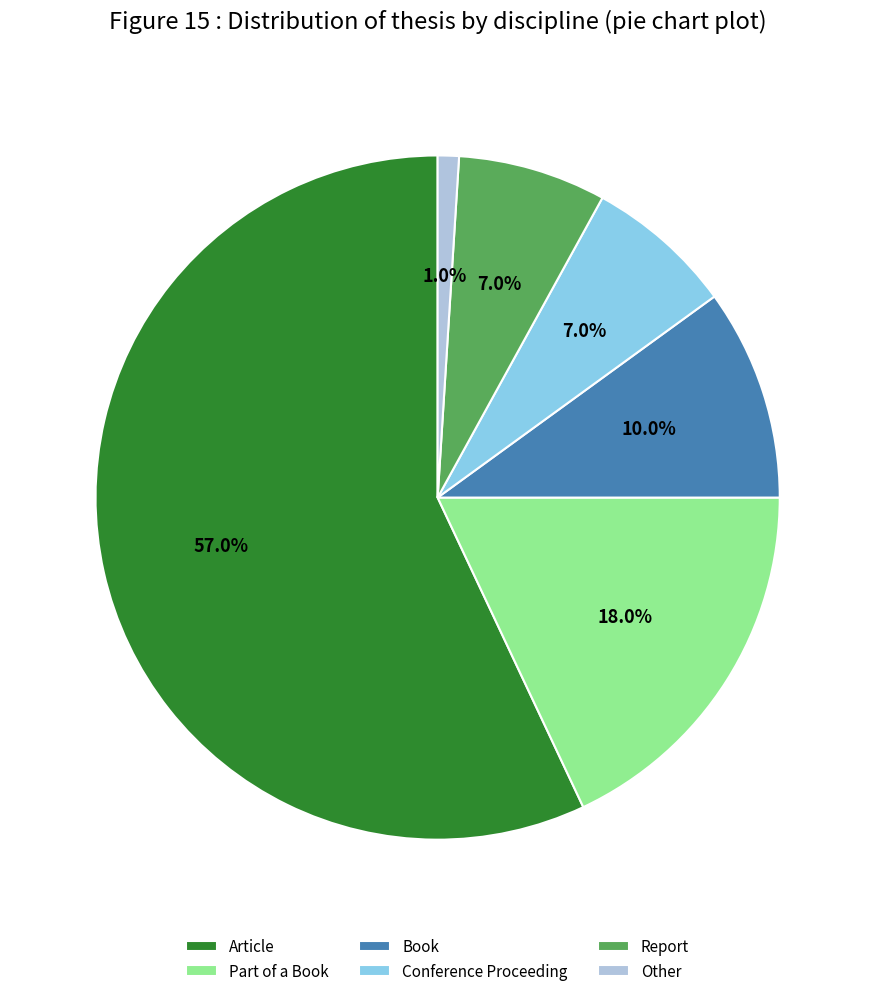

Which has a higher value, Part of a Book or Other?

Part of a Book